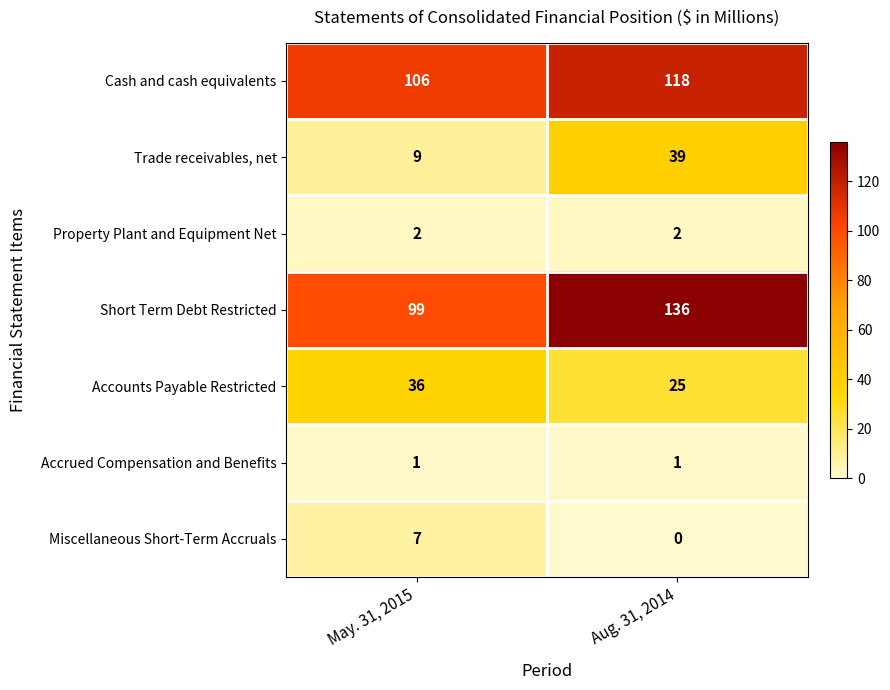

How many data points does each series have?

2